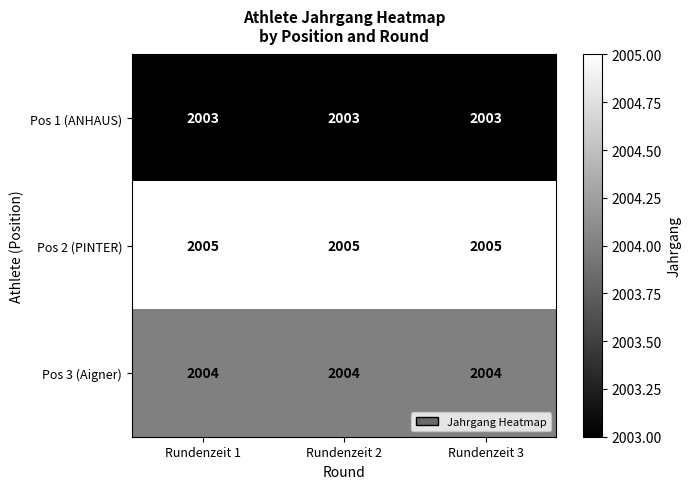

Rank the series by their maximum value, from lowest to highest.

Pos 1 (ANHAUS), Pos 3 (Aigner), Pos 2 (PINTER)